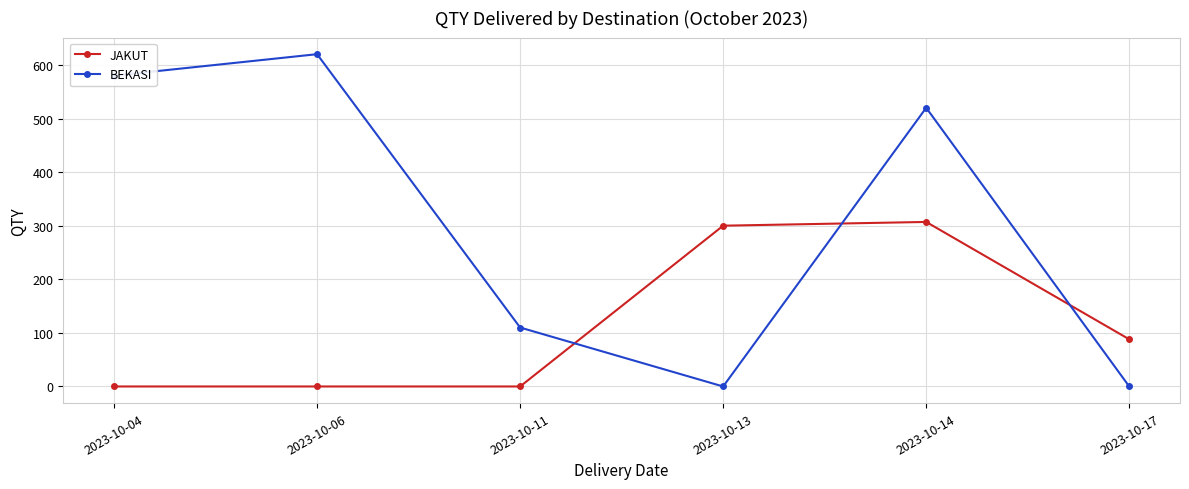

What is the highest value of the BEKASI series?

620